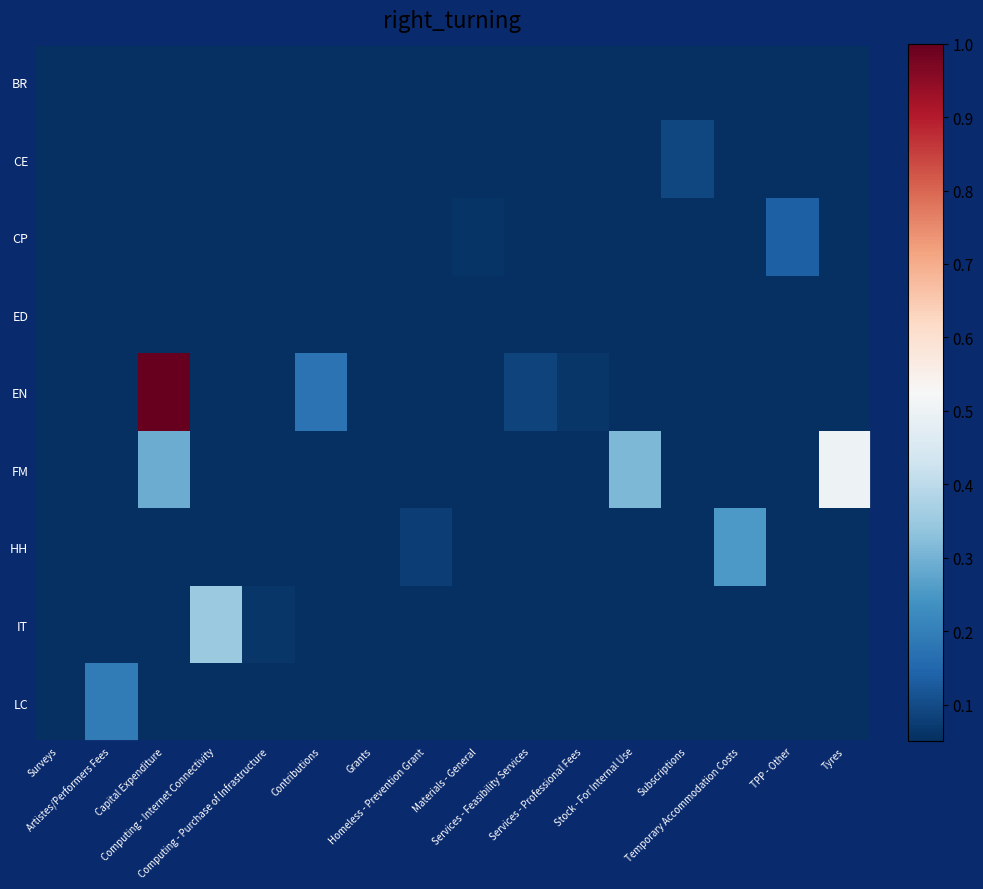

Reading left to right, transcribe all the data shown in this chart.

BR: Surveys=0.1	Artistes/Performers Fees=0.0	Capital Expenditure=0.0	Computing - Internet Connectivity=0.0	Computing - Purchase of Infrastructure=0.0	Contributions=0.0	Grants=0.0	Homeless - Prevention Grant=0.0	Materials - General=0.0	Services - Feasibility Services=0.0	Services - Professional Fees=0.1	Stock - For Internal Use=0.0	Subscriptions=0.0	Temporary Accommodation Costs=0.0	TPP - Other=0.0	Tyres=0.0
CE: Surveys=0.0	Artistes/Performers Fees=0.0	Capital Expenditure=0.0	Computing - Internet Connectivity=0.0	Computing - Purchase of Infrastructure=0.0	Contributions=0.0	Grants=0.0	Homeless - Prevention Grant=0.0	Materials - General=0.0	Services - Feasibility Services=0.0	Services - Professional Fees=0.0	Stock - For Internal Use=0.0	Subscriptions=0.1	Temporary Accommodation Costs=0.0	TPP - Other=0.0	Tyres=0.0
CP: Surveys=0.0	Artistes/Performers Fees=0.0	Capital Expenditure=0.0	Computing - Internet Connectivity=0.0	Computing - Purchase of Infrastructure=0.0	Contributions=0.0	Grants=0.0	Homeless - Prevention Grant=0.0	Materials - General=0.1	Services - Feasibility Services=0.0	Services - Professional Fees=0.0	Stock - For Internal Use=0.0	Subscriptions=0.0	Temporary Accommodation Costs=0.0	TPP - Other=0.1	Tyres=0.0
ED: Surveys=0.0	Artistes/Performers Fees=0.0	Capital Expenditure=0.0	Computing - Internet Connectivity=0.0	Computing - Purchase of Infrastructure=0.0	Contributions=0.0	Grants=0.0	Homeless - Prevention Grant=0.0	Materials - General=0.0	Services - Feasibility Services=0.0	Services - Professional Fees=0.0	Stock - For Internal Use=0.0	Subscriptions=0.0	Temporary Accommodation Costs=0.0	TPP - Other=0.0	Tyres=0.0
EN: Surveys=0.0	Artistes/Performers Fees=0.0	Capital Expenditure=1.0	Computing - Internet Connectivity=0.0	Computing - Purchase of Infrastructure=0.0	Contributions=0.2	Grants=0.0	Homeless - Prevention Grant=0.0	Materials - General=0.0	Services - Feasibility Services=0.1	Services - Professional Fees=0.1	Stock - For Internal Use=0.0	Subscriptions=0.0	Temporary Accommodation Costs=0.0	TPP - Other=0.0	Tyres=0.0
FM: Surveys=0.0	Artistes/Performers Fees=0.0	Capital Expenditure=0.3	Computing - Internet Connectivity=0.0	Computing - Purchase of Infrastructure=0.0	Contributions=0.0	Grants=0.0	Homeless - Prevention Grant=0.0	Materials - General=0.0	Services - Feasibility Services=0.0	Services - Professional Fees=0.0	Stock - For Internal Use=0.3	Subscriptions=0.0	Temporary Accommodation Costs=0.0	TPP - Other=0.0	Tyres=0.5
HH: Surveys=0.0	Artistes/Performers Fees=0.0	Capital Expenditure=0.0	Computing - Internet Connectivity=0.0	Computing - Purchase of Infrastructure=0.0	Contributions=0.0	Grants=0.0	Homeless - Prevention Grant=0.1	Materials - General=0.0	Services - Feasibility Services=0.0	Services - Professional Fees=0.0	Stock - For Internal Use=0.0	Subscriptions=0.0	Temporary Accommodation Costs=0.3	TPP - Other=0.0	Tyres=0.0
IT: Surveys=0.0	Artistes/Performers Fees=0.0	Capital Expenditure=0.0	Computing - Internet Connectivity=0.4	Computing - Purchase of Infrastructure=0.1	Contributions=0.0	Grants=0.0	Homeless - Prevention Grant=0.0	Materials - General=0.0	Services - Feasibility Services=0.0	Services - Professional Fees=0.0	Stock - For Internal Use=0.0	Subscriptions=0.0	Temporary Accommodation Costs=0.0	TPP - Other=0.0	Tyres=0.0
LC: Surveys=0.0	Artistes/Performers Fees=0.2	Capital Expenditure=0.0	Computing - Internet Connectivity=0.0	Computing - Purchase of Infrastructure=0.0	Contributions=0.0	Grants=0.0	Homeless - Prevention Grant=0.0	Materials - General=0.0	Services - Feasibility Services=0.0	Services - Professional Fees=0.0	Stock - For Internal Use=0.0	Subscriptions=0.0	Temporary Accommodation Costs=0.0	TPP - Other=0.0	Tyres=0.0